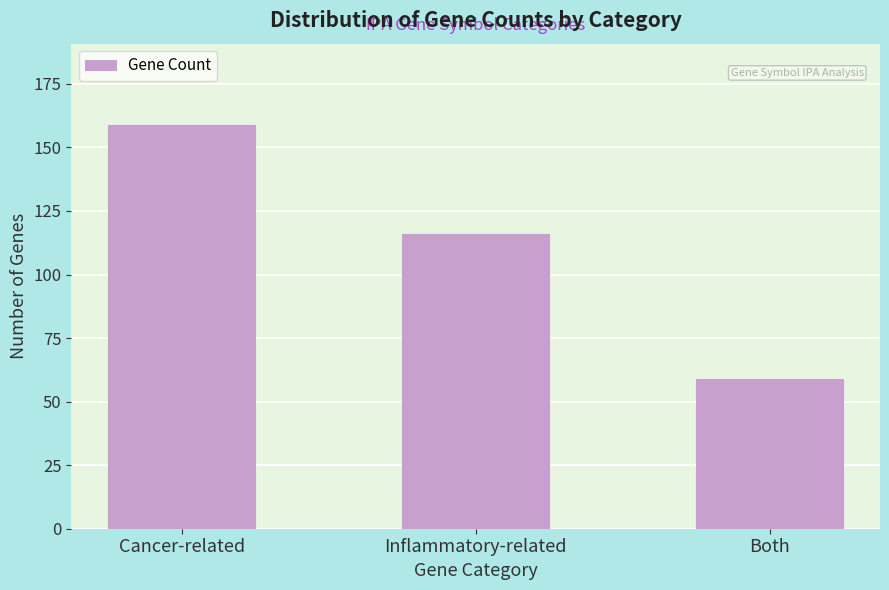

Reading left to right, transcribe all the data shown in this chart.

Cancer-related=159	Inflammatory-related=116	Both=59